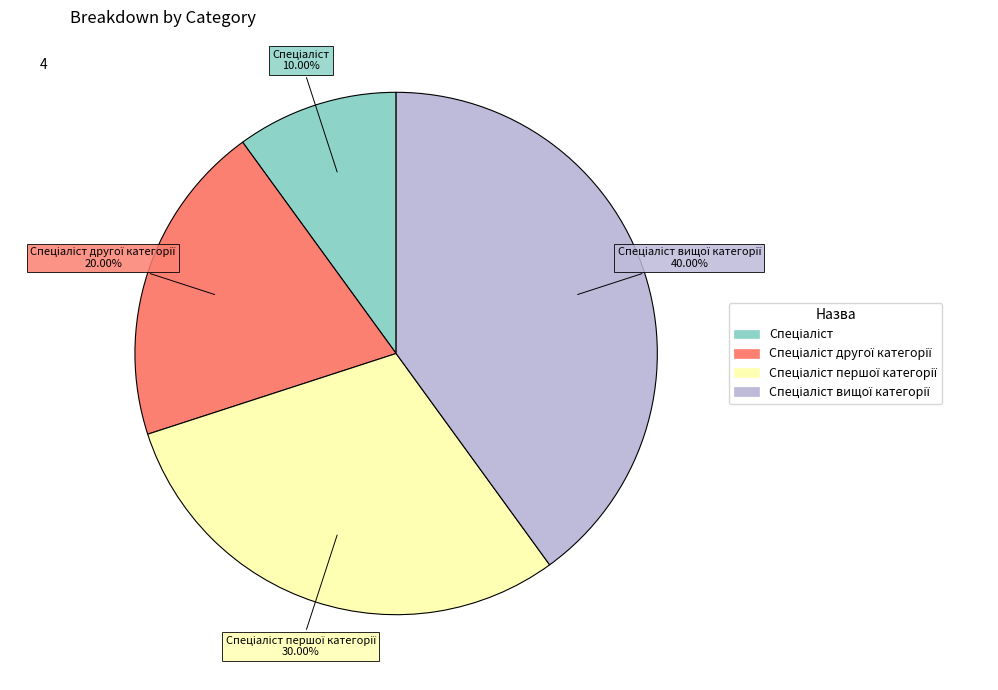

Is there any slice that represents more than half of the pie?

No